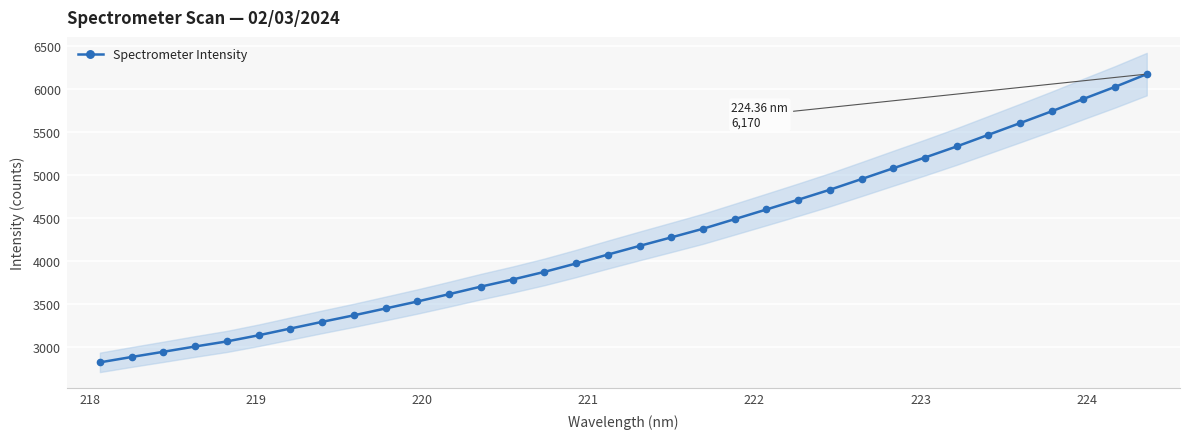

What is the value of the Spectrometer Intensity point at the 11th from the left?

3530.0